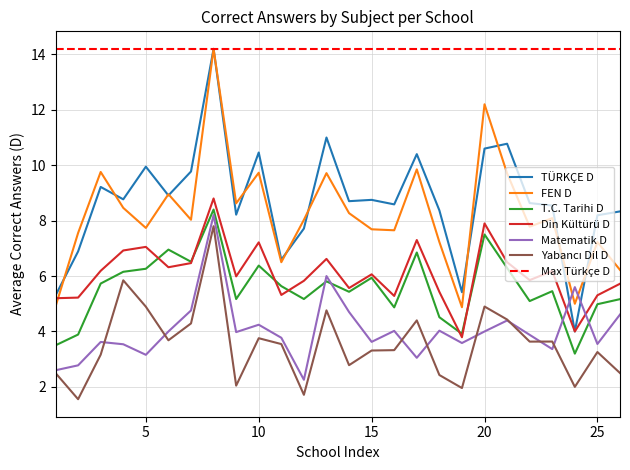

Reading right to left, extract all data points from this chart.

TÜRKÇE D: 26=8.3	25=8.2	24=4.0	23=8.5	22=8.6	21=10.8	20=10.6	19=5.4	18=8.4	17=10.4	16=8.6	15=8.8	14=8.7	13=11.0	12=7.7	11=6.6	10=10.5	9=8.2	8=14.2	7=9.8	6=8.9	5=9.9	4=8.8	3=9.2	2=6.9	1=5.3
FEN D: 26=6.2	25=7.2	24=5.0	23=8.1	22=7.8	21=9.7	20=12.2	19=4.9	18=7.2	17=9.8	16=7.7	15=7.7	14=8.3	13=9.7	12=8.0	11=6.5	10=9.7	9=8.6	8=14.2	7=8.0	6=9.0	5=7.7	4=8.5	3=9.8	2=7.6	1=4.9
T.C. Tarihi D: 26=5.2	25=5.0	24=3.2	23=5.5	22=5.1	21=6.3	20=7.5	19=3.9	18=4.5	17=6.8	16=4.9	15=5.9	14=5.4	13=5.8	12=5.2	11=5.6	10=6.4	9=5.2	8=8.4	7=6.5	6=7.0	5=6.3	4=6.2	3=5.7	2=3.9	1=3.5
Din Kültürü D: 26=5.7	25=5.3	24=4.0	23=6.2	22=5.9	21=6.5	20=7.9	19=3.8	18=5.4	17=7.3	16=5.3	15=6.1	14=5.6	13=6.6	12=5.8	11=5.3	10=7.2	9=6.0	8=8.8	7=6.5	6=6.3	5=7.1	4=6.9	3=6.2	2=5.2	1=5.2
Matematik D: 26=4.6	25=3.5	24=5.6	23=3.4	22=3.9	21=4.4	20=4.0	19=3.6	18=4.0	17=3.0	16=4.0	15=3.6	14=4.7	13=6.0	12=2.3	11=3.8	10=4.2	9=4.0	8=8.2	7=4.8	6=4.0	5=3.2	4=3.5	3=3.6	2=2.8	1=2.6
Yabancı Dil D: 26=2.5	25=3.3	24=2.0	23=3.6	22=3.6	21=4.4	20=4.9	19=2.0	18=2.4	17=4.4	16=3.3	15=3.3	14=2.8	13=4.8	12=1.7	11=3.5	10=3.8	9=2.0	8=7.8	7=4.3	6=3.7	5=4.9	4=5.8	3=3.2	2=1.6	1=2.5